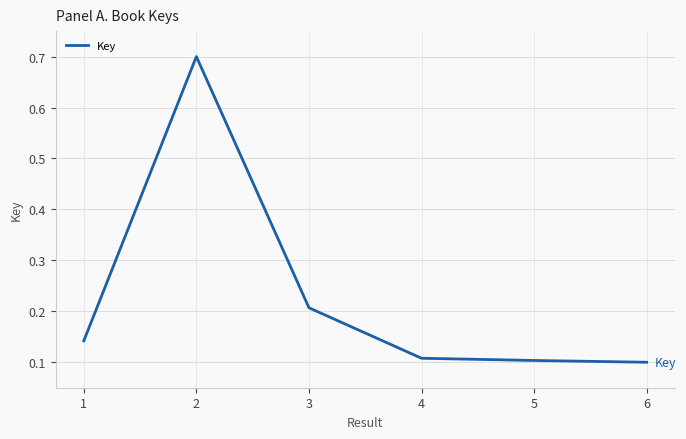

Count the values in the range 0 to 1.

6